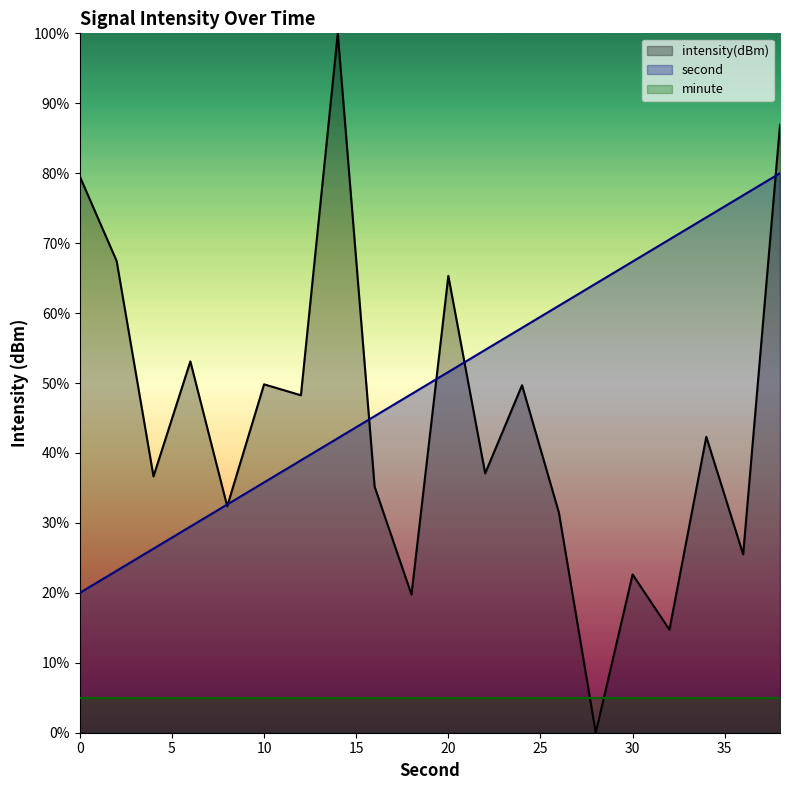

How many interior local peaks does the intensity(dBm) series have?

7